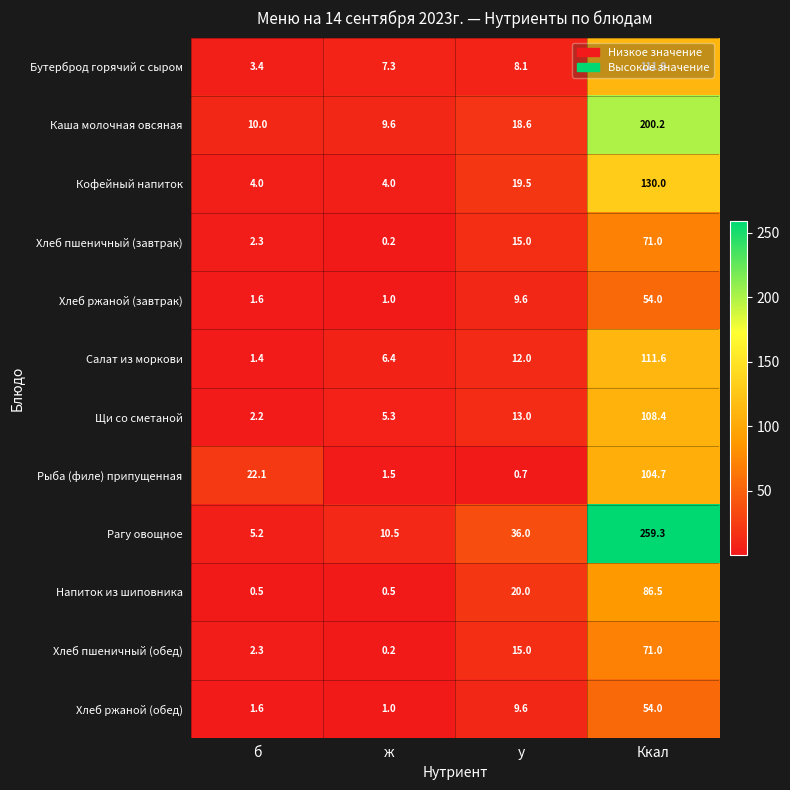

What is the maximum value shown in the chart?

259.3